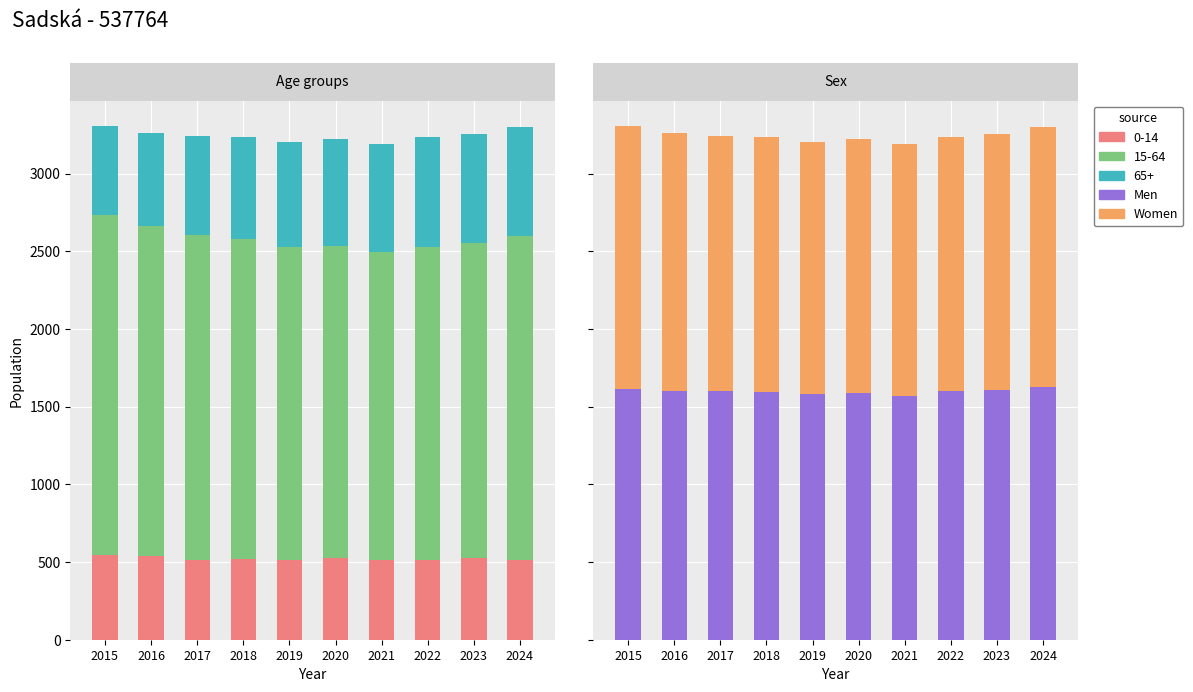

Where does the Men series first go above 1598?

2015